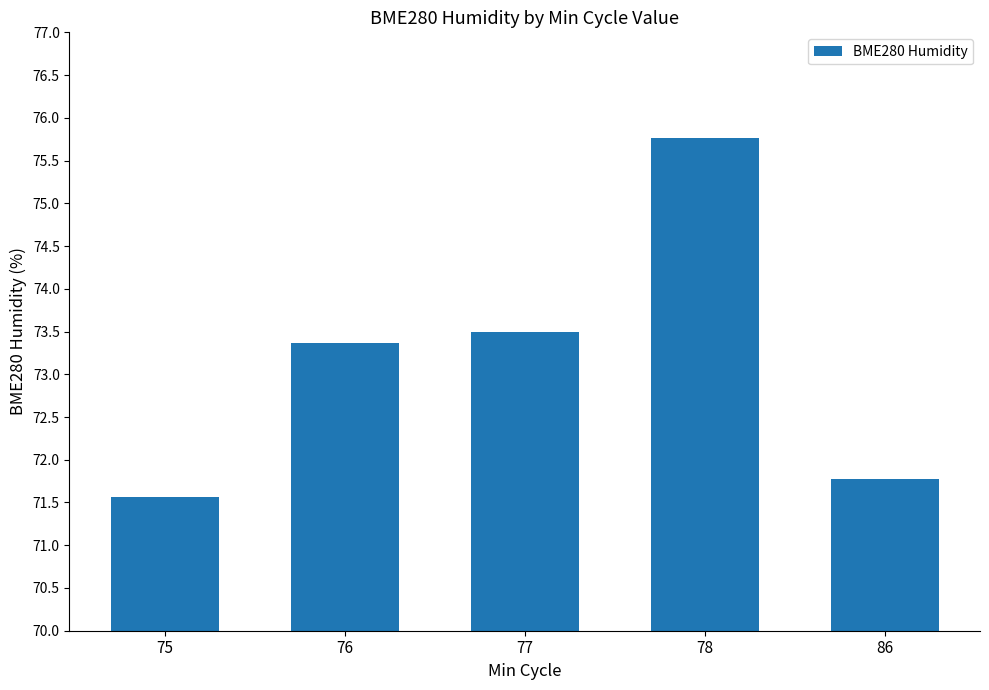

What is the approximate value at 77?

73.5